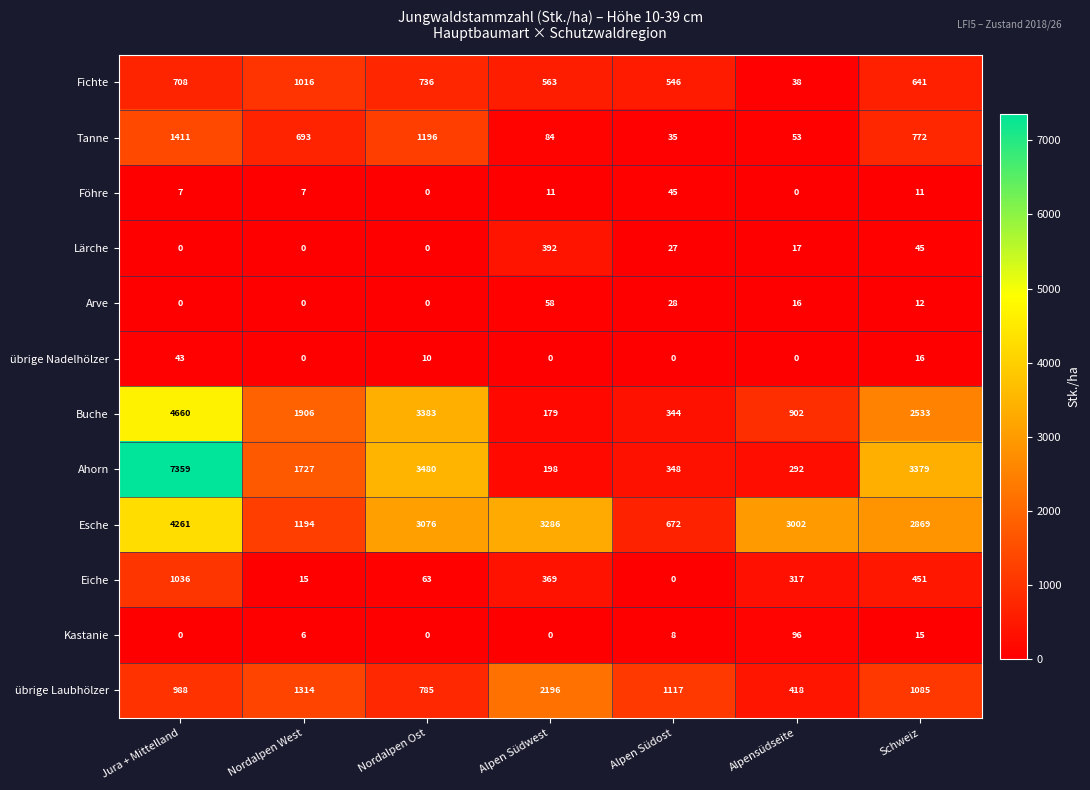

What is the difference between the Lärche values at Nordalpen Ost and Alpensüdseite?

17